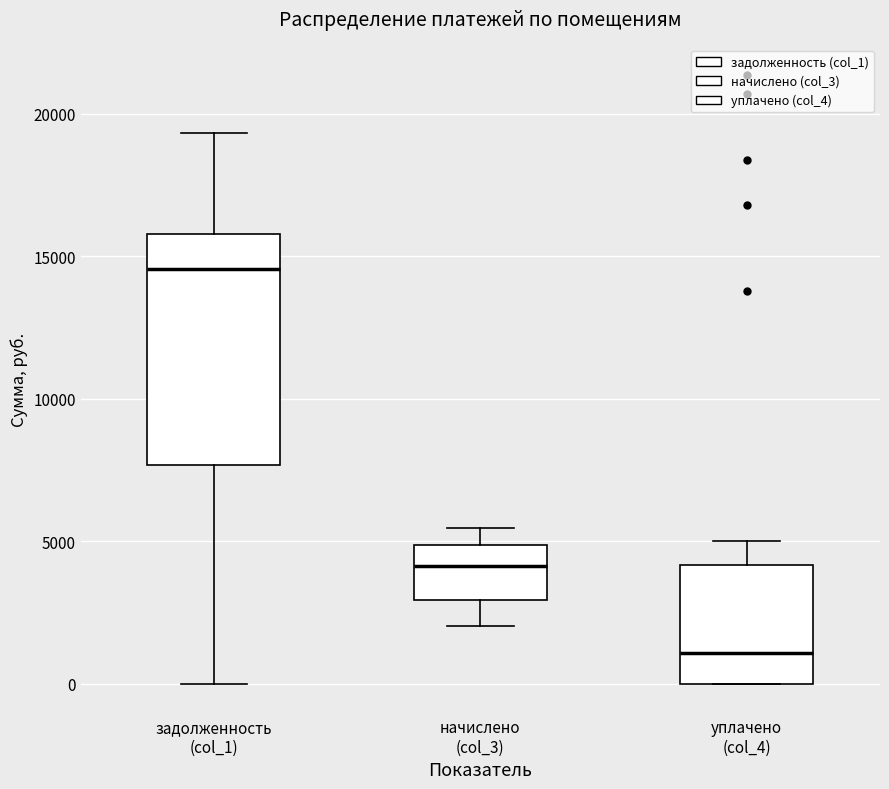

Reading left to right, read every box against the y-axis: the position of its median line, the range the box covers, and the ends of its whiskers. The values are not printed on the chart, so give them approximately, as read against the axis.

задолженность (col_1): median 14500, box 7500 to 16000, whiskers 0 to 19500
начислено (col_3): median 4000, box 3000 to 5000, whiskers 2000 to 5500
уплачено (col_4): median 1000, box 0 to 4000, whiskers 0 to 5000